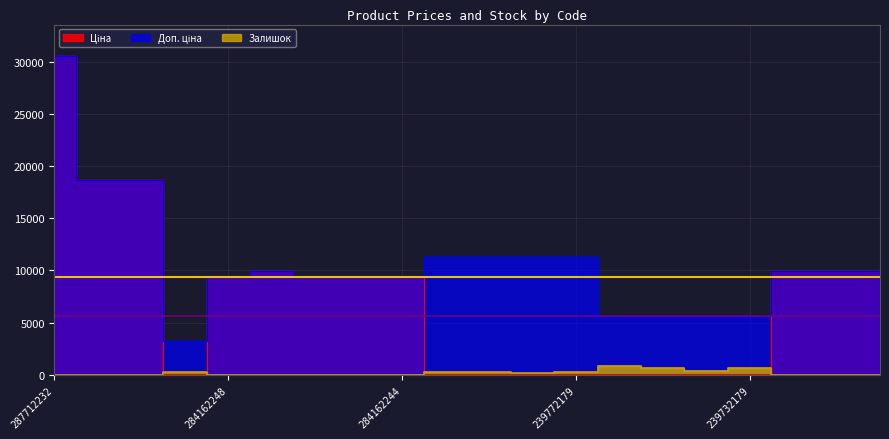

True or false: Доп. ціна and Залишок cross at least once.

False